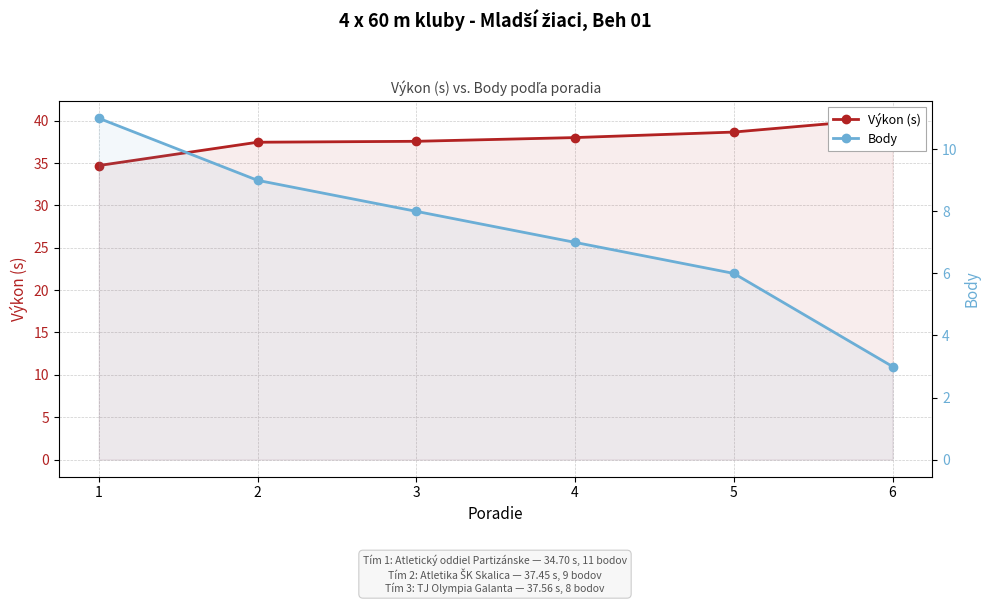

Reading left to right, extract all data points from this chart.

Výkon (s): 1=34.7	2=37.5	3=37.6	4=38.0	5=38.6	6=40.3
Body: 1=11.0	2=9.0	3=8.0	4=7.0	5=6.0	6=3.0